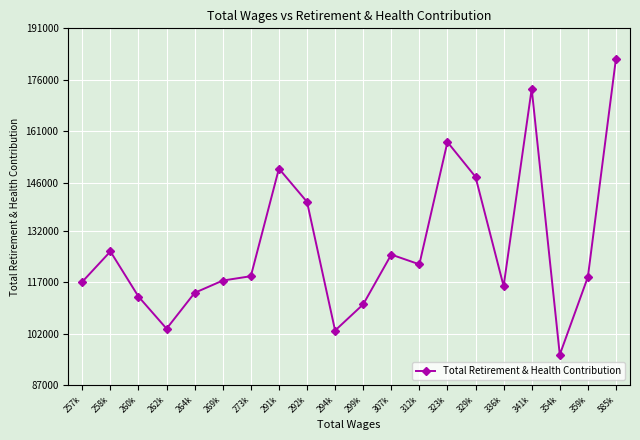

At which label is the value closest to 139016?

292k